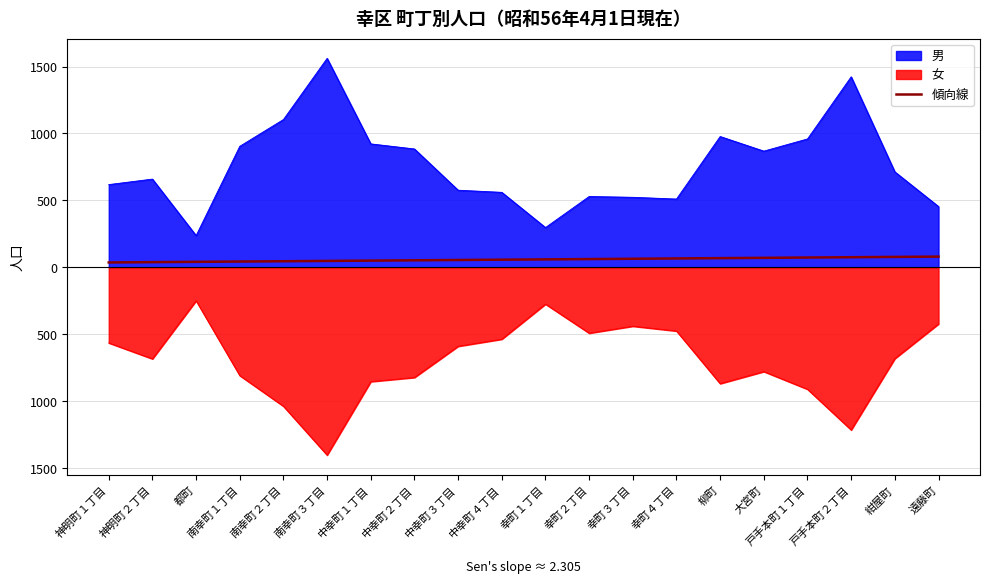

Reading right to left, extract all data points from this chart.

遠藤町=80.0	紺屋町=77.7	戸手本町２丁目=75.4	戸手本町１丁目=73.1	大宮町=70.8	柳町=68.5	幸町４丁目=66.2	幸町３丁目=63.9	幸町２丁目=61.6	幸町１丁目=59.3	中幸町４丁目=57.0	中幸町３丁目=54.7	中幸町２丁目=52.4	中幸町１丁目=50.1	南幸町３丁目=47.8	南幸町２丁目=45.5	南幸町１丁目=43.2	都町=40.9	神明町２丁目=38.6	神明町１丁目=36.3